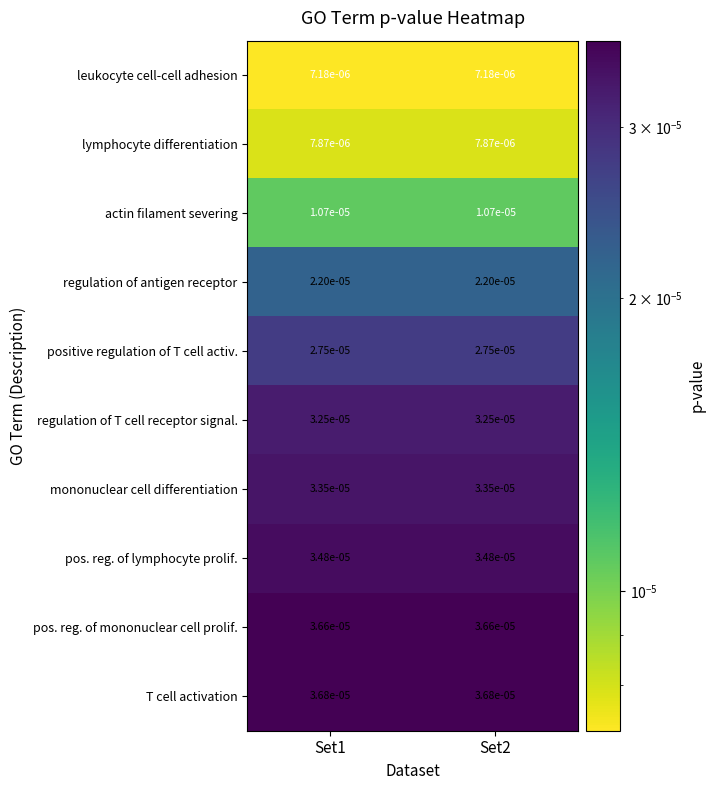

Which series has the largest total across all categories?

T cell activation